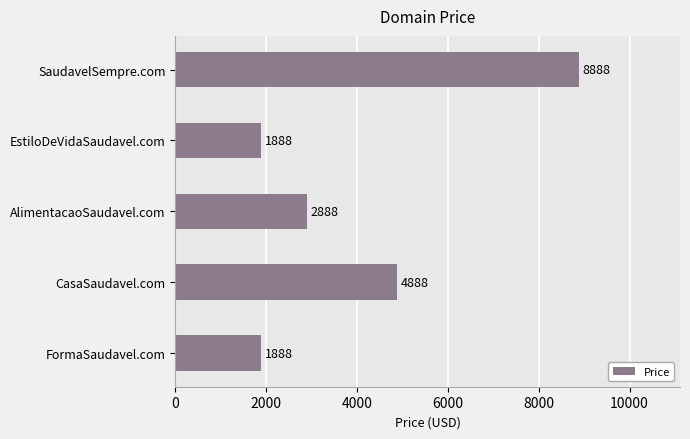

At which label is the value closest to 5388?

CasaSaudavel.com